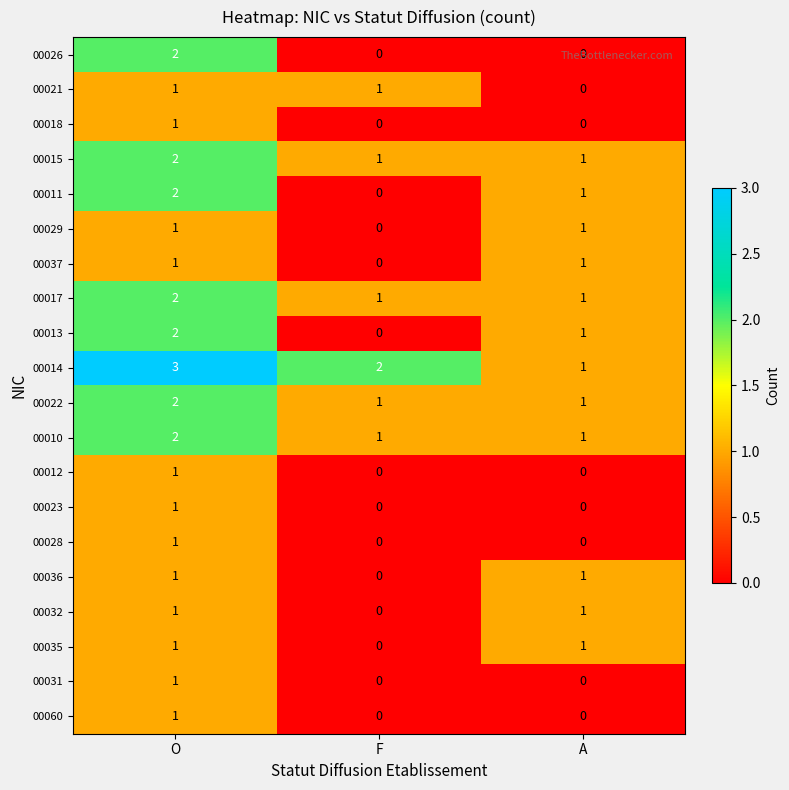

Which series has the largest total across all categories?

00014